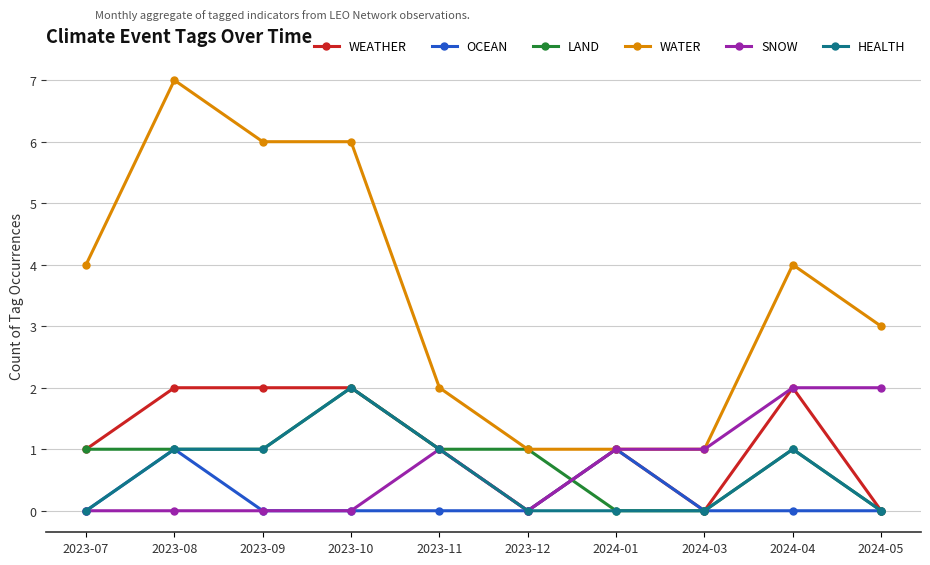

Which series has the largest total across all categories?

WATER